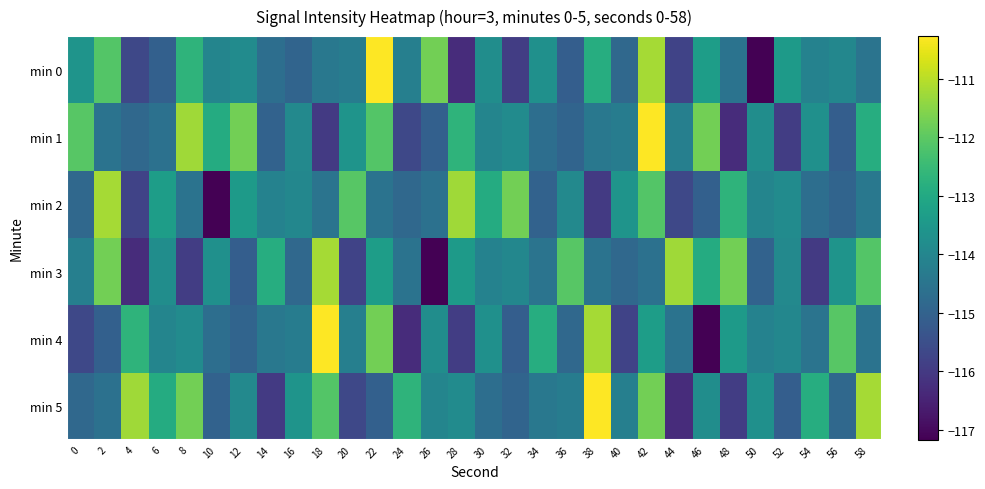

How many series are shown in this chart?

6